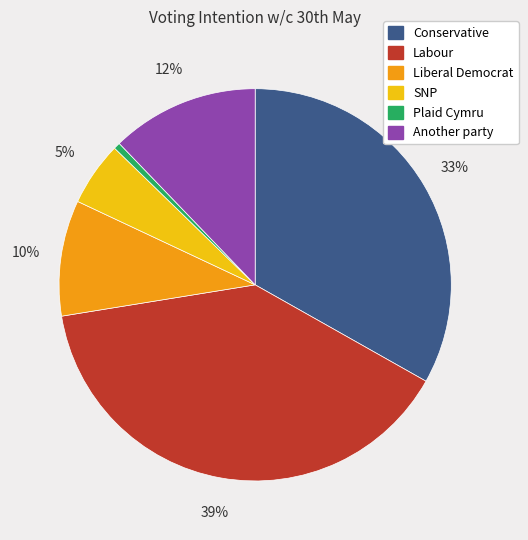

What is the ratio of the value at Conservative to the value at Labour?

0.8